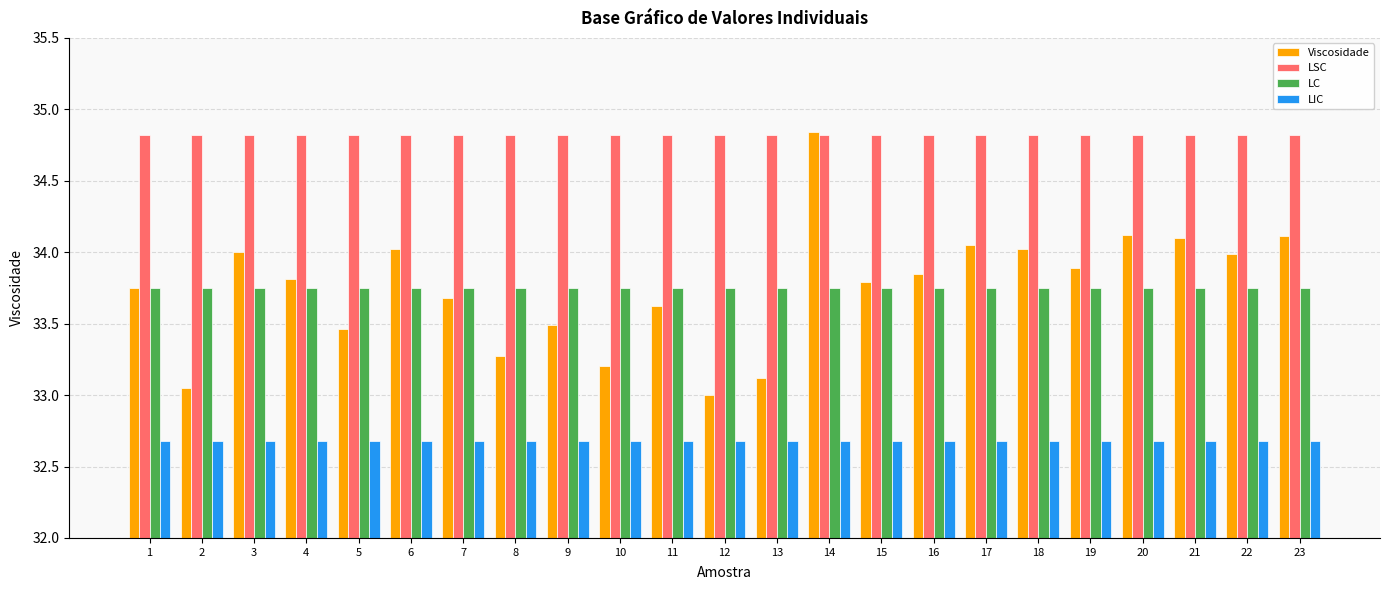

Rank the series at 18 from lowest to highest value.

LIC, LC, Viscosidade, LSC